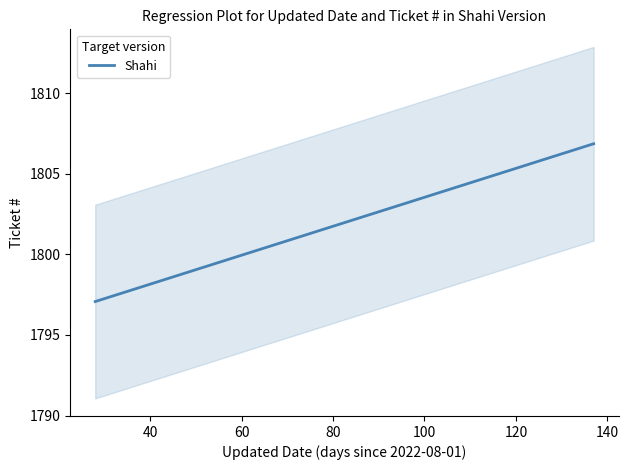

How many data points are above 1805?

5